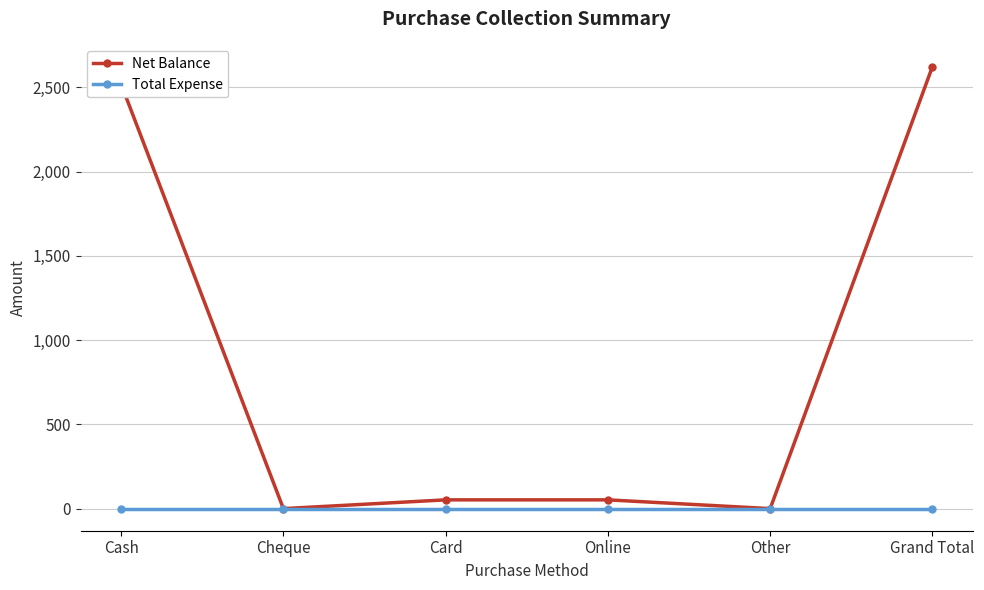

Which series has the largest range (max minus min)?

Net Balance